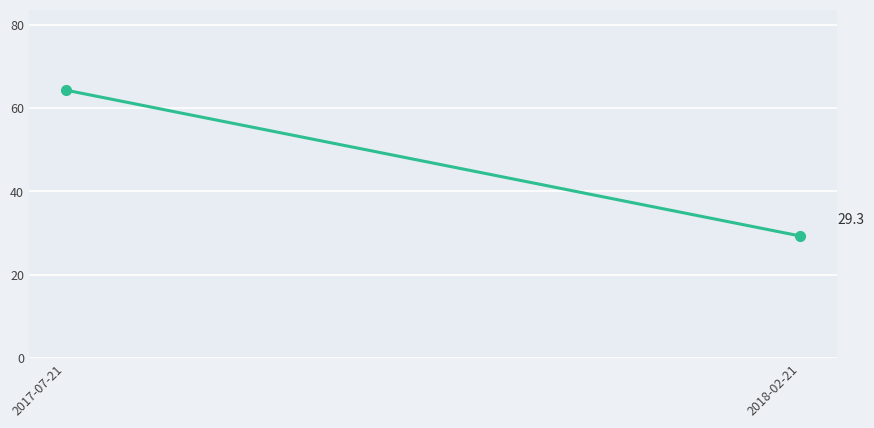

Which category has the lowest value across all series?

2018-02-21